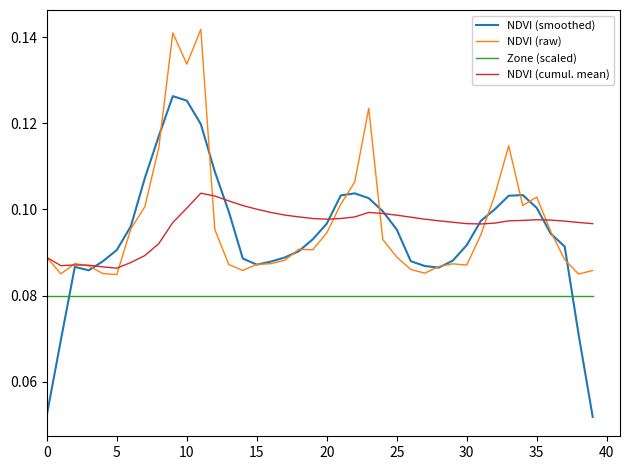

True or false: NDVI (raw) has more than 1 points higher than both neighbors.

True